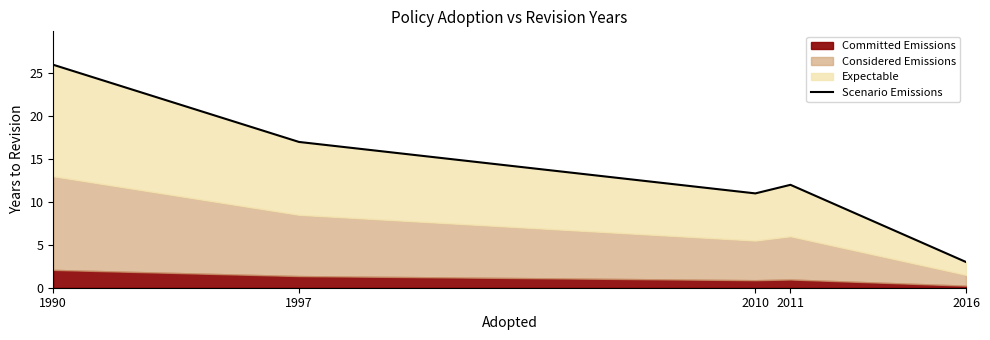

The value at 2011 is 12. True or false?

True